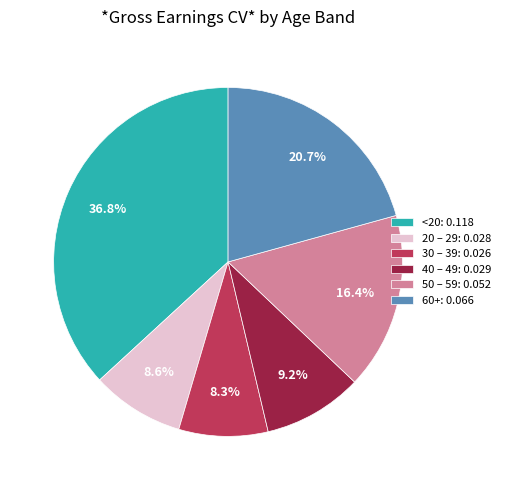

How many segments does this pie chart have?

6